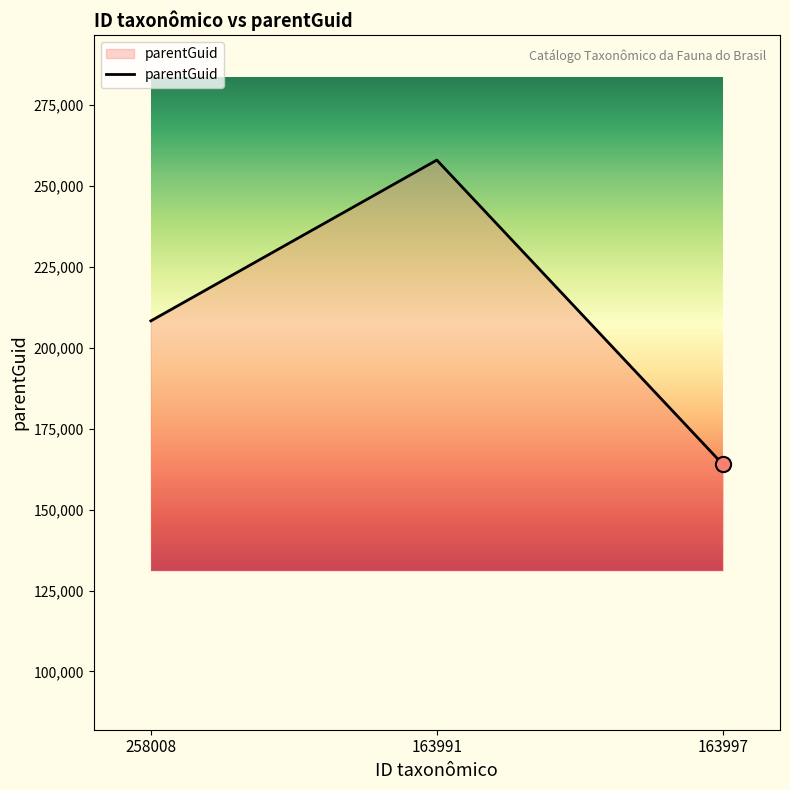

Which has a higher value, 163997 or 258008?

258008